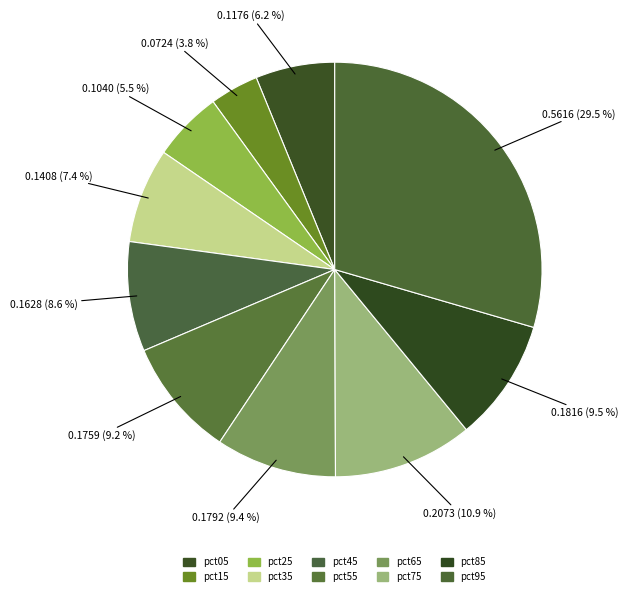

To the nearest percent, what percentage of the pie is pct25?

5%